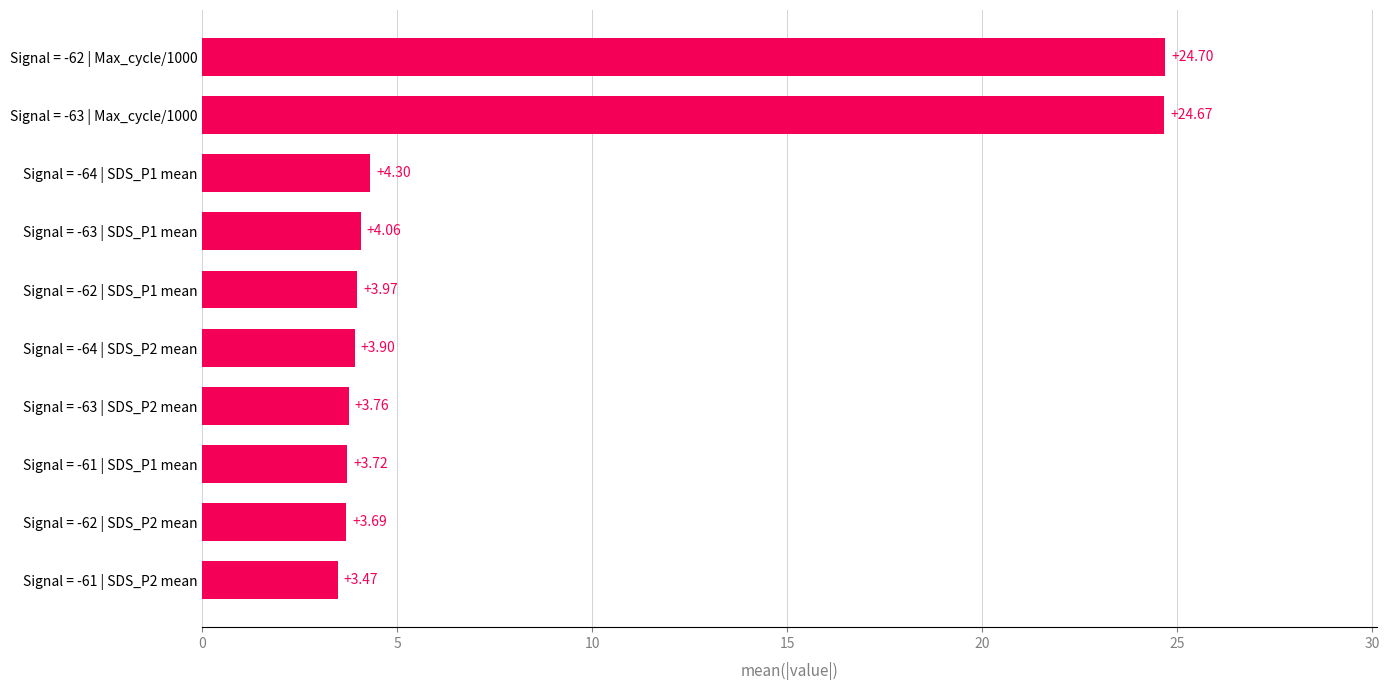

List the labels in order of value, largest first.

Signal = -62 | Max_cycle/1000, Signal = -63 | Max_cycle/1000, Signal = -64 | SDS_P1 mean, Signal = -63 | SDS_P1 mean, Signal = -62 | SDS_P1 mean, Signal = -64 | SDS_P2 mean, Signal = -63 | SDS_P2 mean, Signal = -61 | SDS_P1 mean, Signal = -62 | SDS_P2 mean, Signal = -61 | SDS_P2 mean